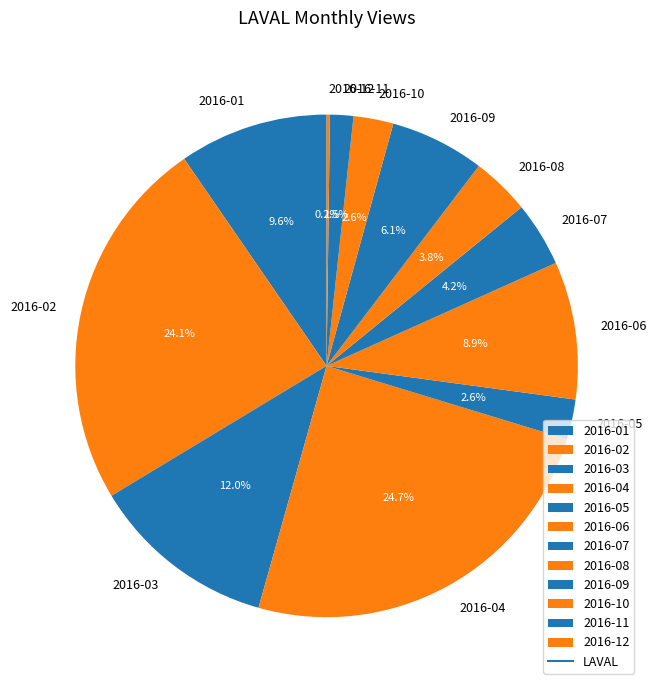

Is there any slice that represents more than half of the pie?

No